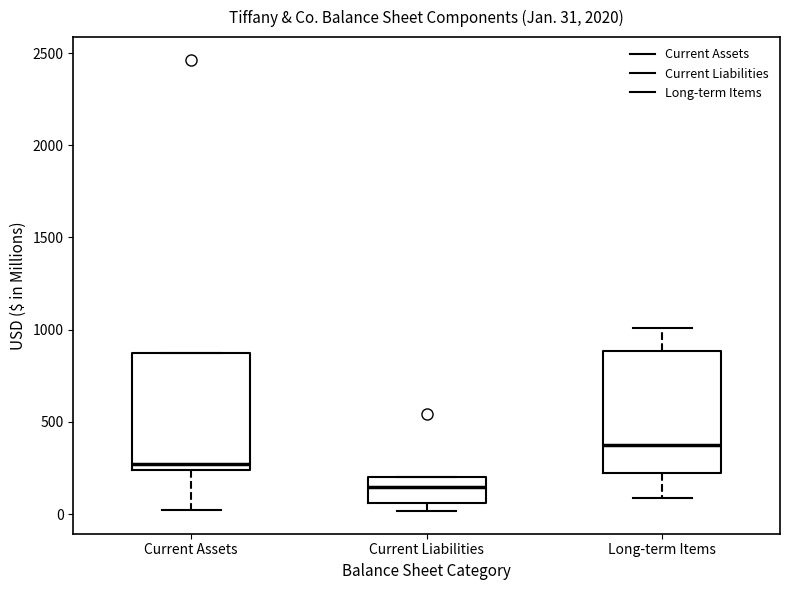

Which box has the highest median line?

Long-term Items